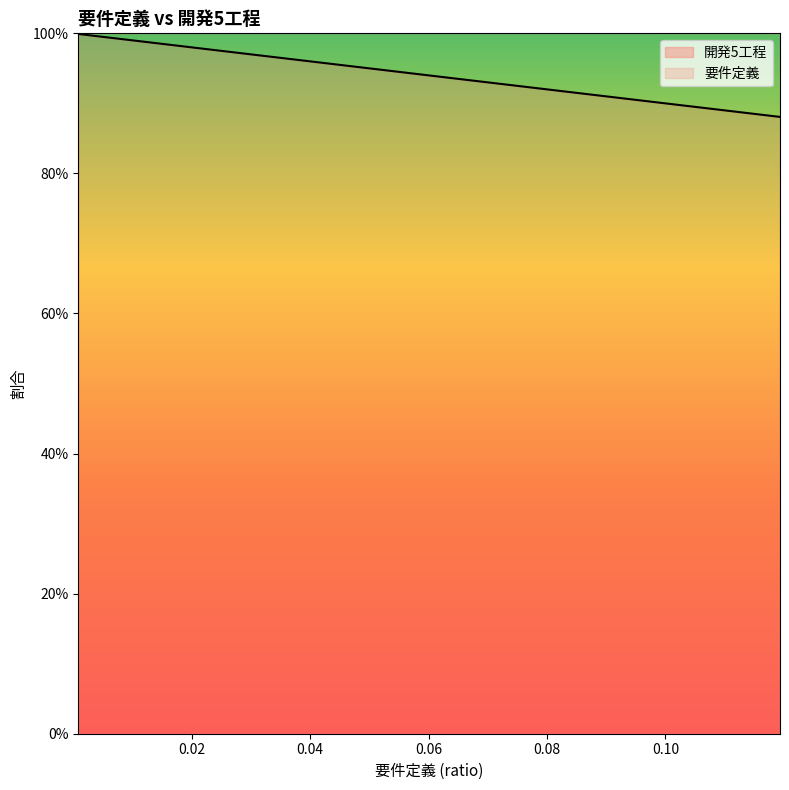

What is the maximum value shown in the chart?

1.0